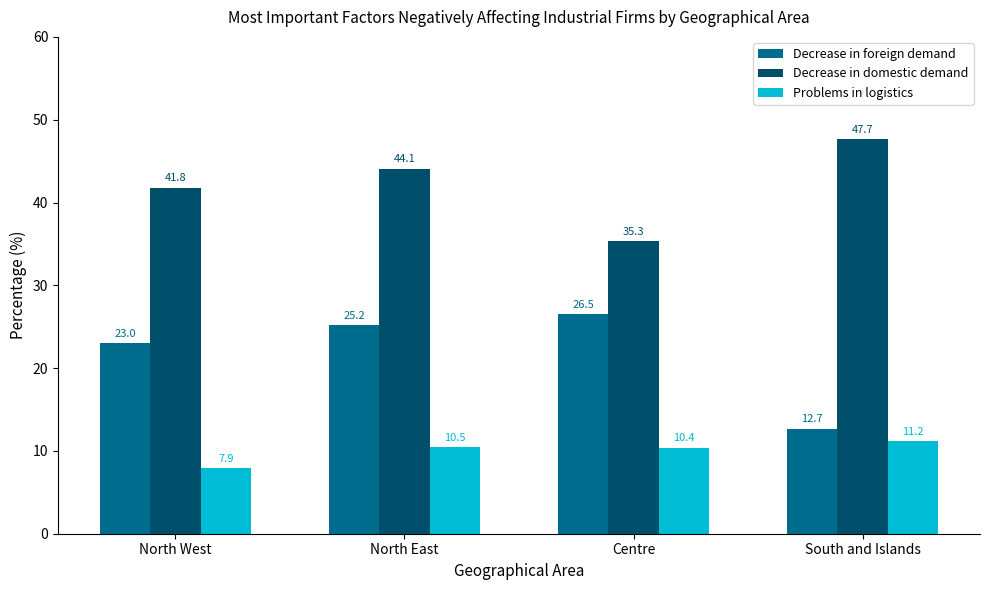

List the series in order of their overall mean, lowest first.

Problems in logistics, Decrease in foreign demand, Decrease in domestic demand